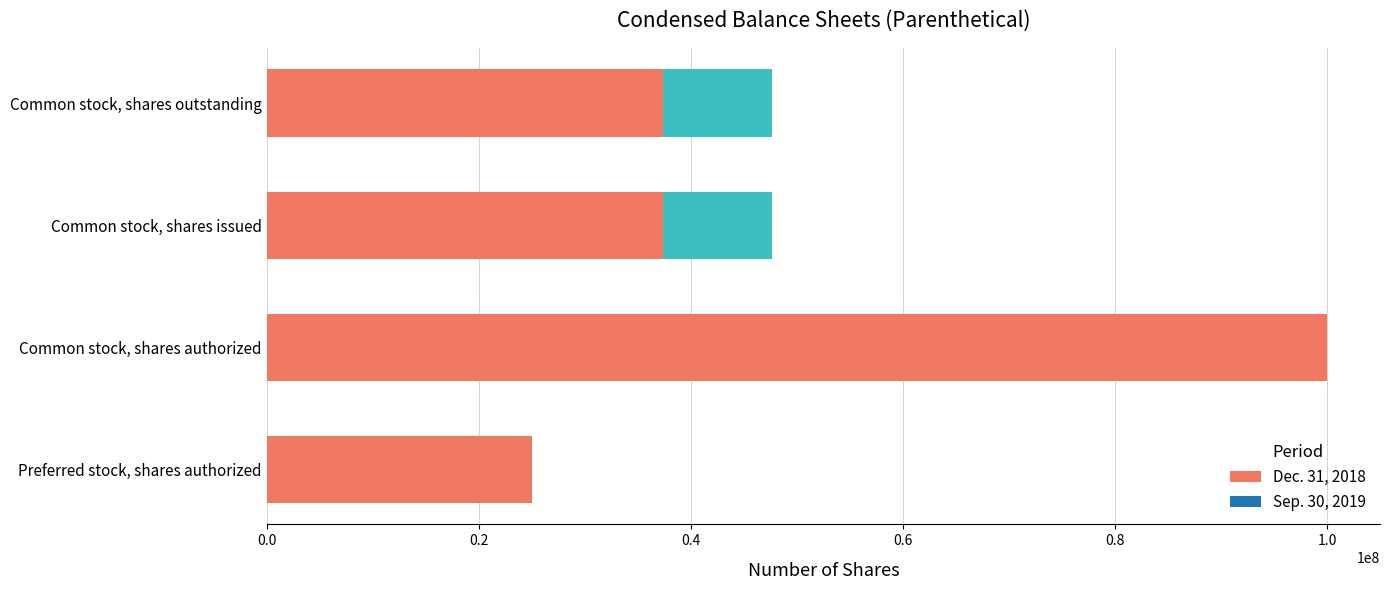

How many values are between 37361562 and 100000000?

3